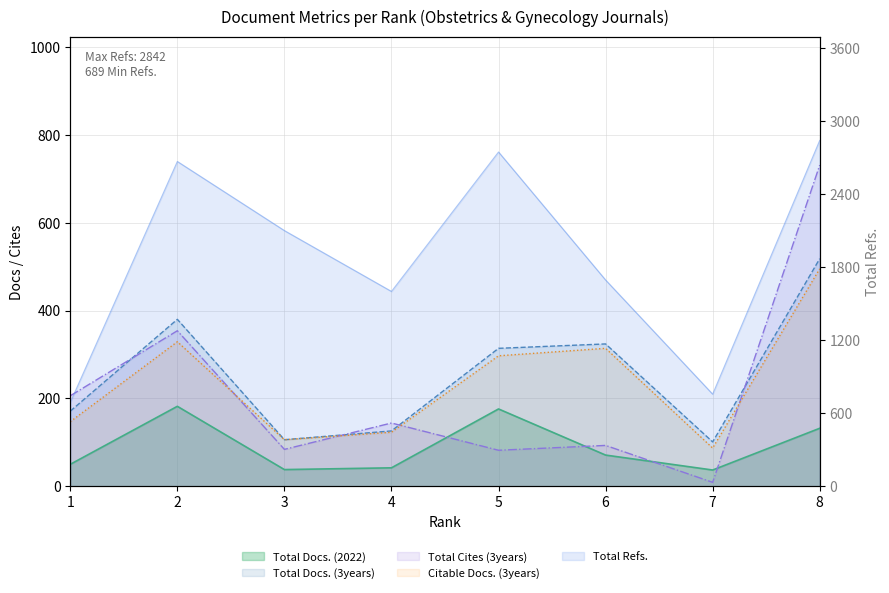

At which category is the sum across all series the highest?

8